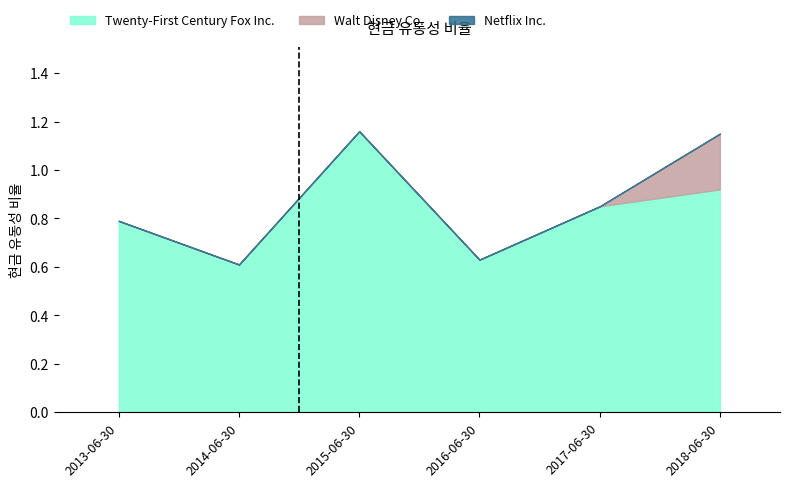

How many Twenty-First Century Fox Inc. values are between 0 and 1?

5